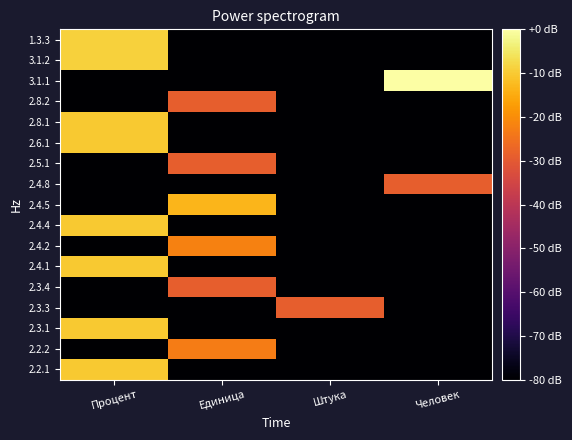

Between Штука and Человек, which is larger?

Штука